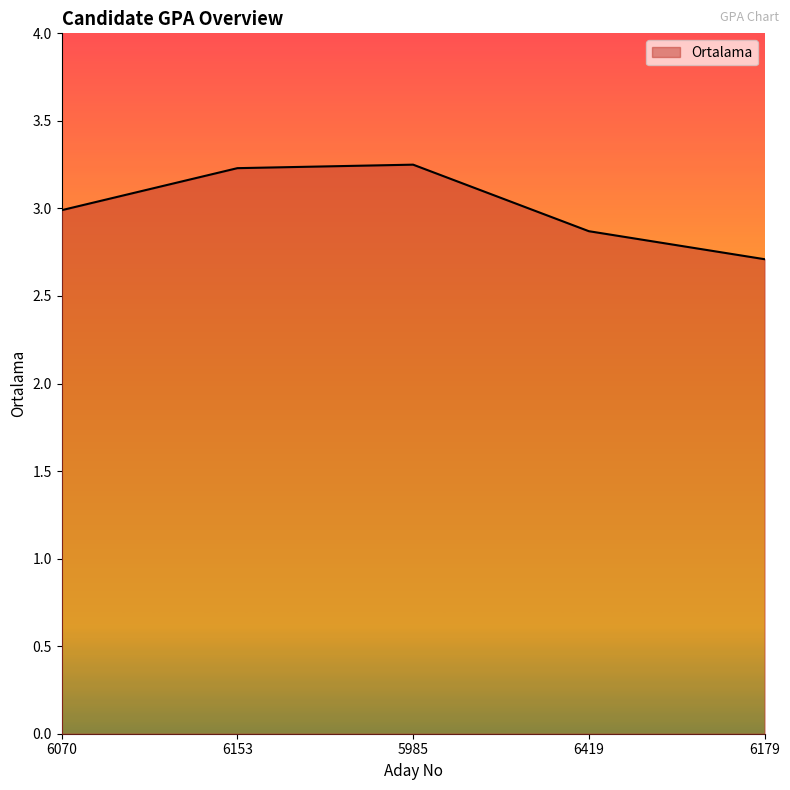

What is the difference between the second highest and second lowest values?

0.4